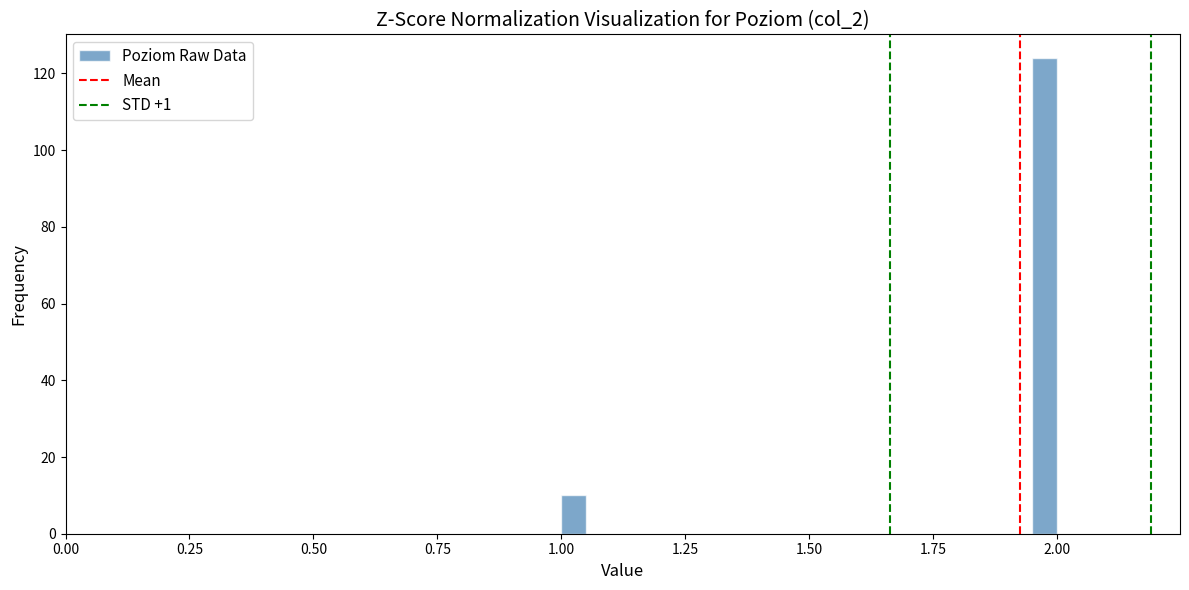

Read against the x-axis, roughly where is the centre of the tallest bar?

2.00